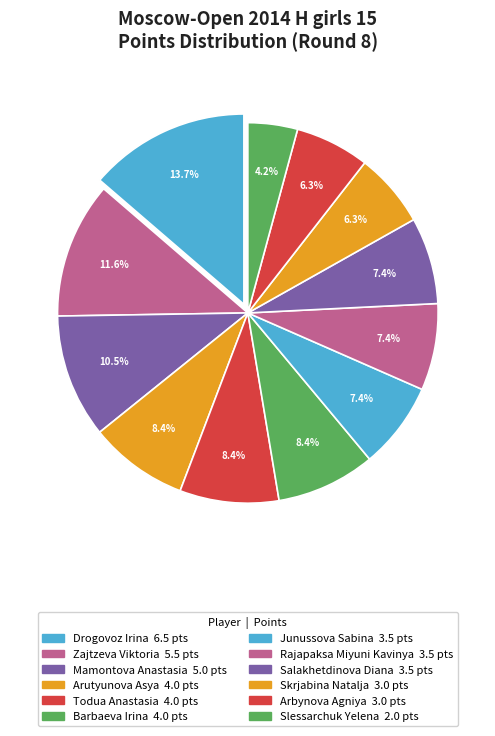

How many slices are in this pie chart?

12